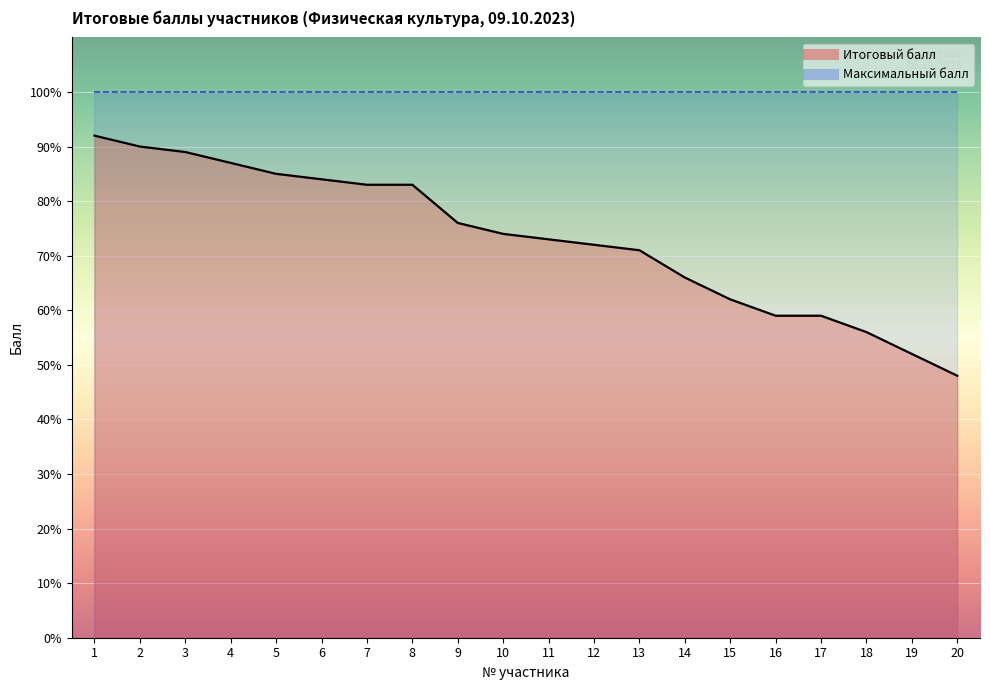

True or false: Рейтинг (балл) has more than 2 points higher than both neighbors.

False